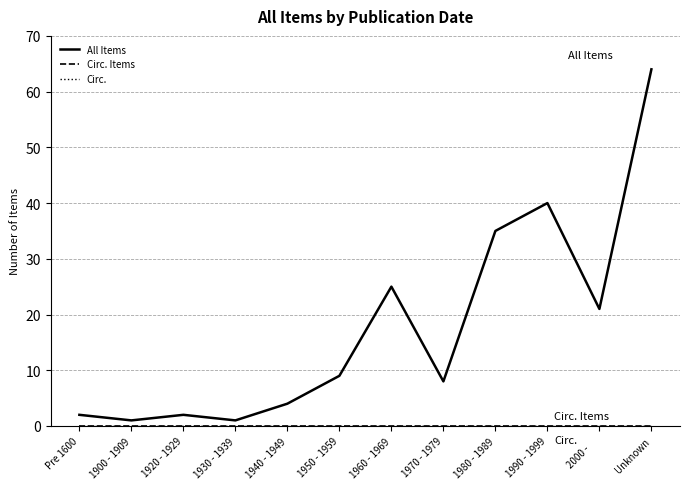

Is this an area chart (filled region under the line)?

No